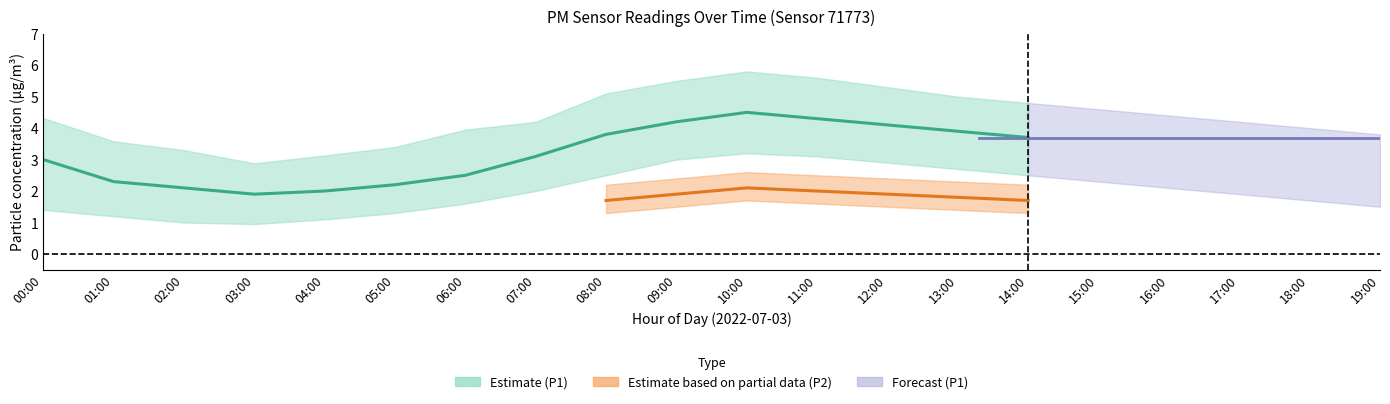

What is the difference between the maximum and minimum values in the P1_mid series?

2.6